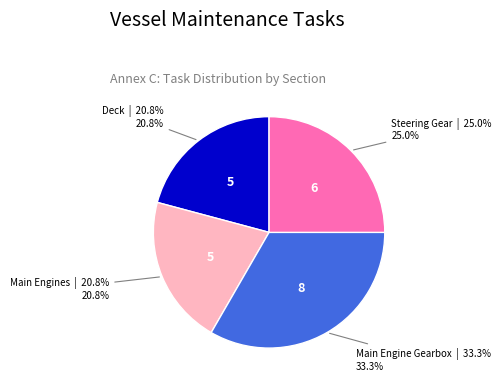

How many segments does this pie chart have?

4